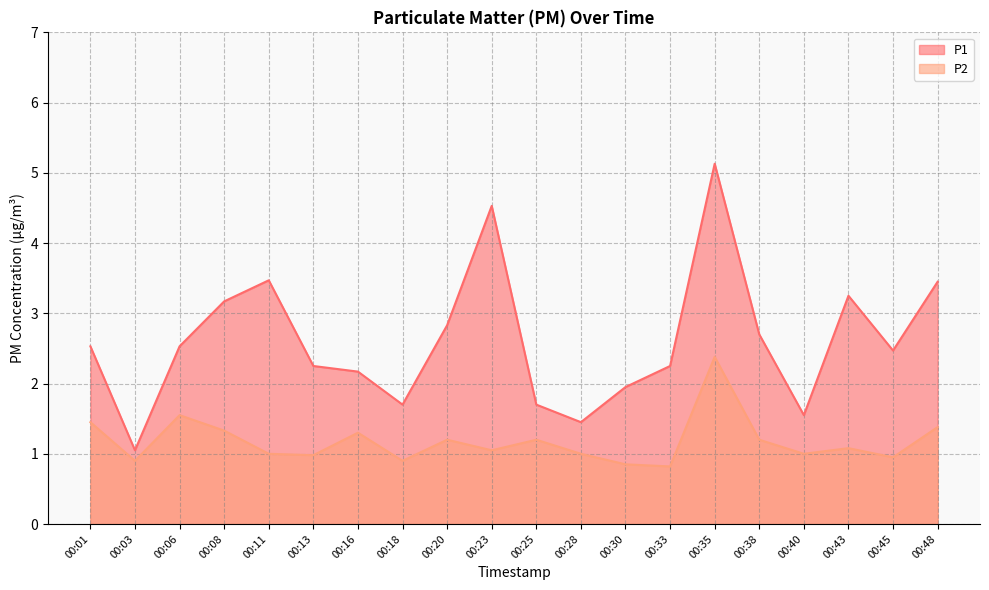

Reading right to left, what are all the values shown in this chart?

P1: 3.5	2.5	3.2	1.6	2.7	5.1	2.2	1.9	1.4	1.7	4.5	2.8	1.7	2.2	2.2	3.5	3.2	2.5	1.1	2.5
P2: 1.4	0.9	1.1	1.0	1.2	2.4	0.8	0.8	1.0	1.2	1.1	1.2	0.9	1.3	1.0	1.0	1.3	1.6	0.9	1.4